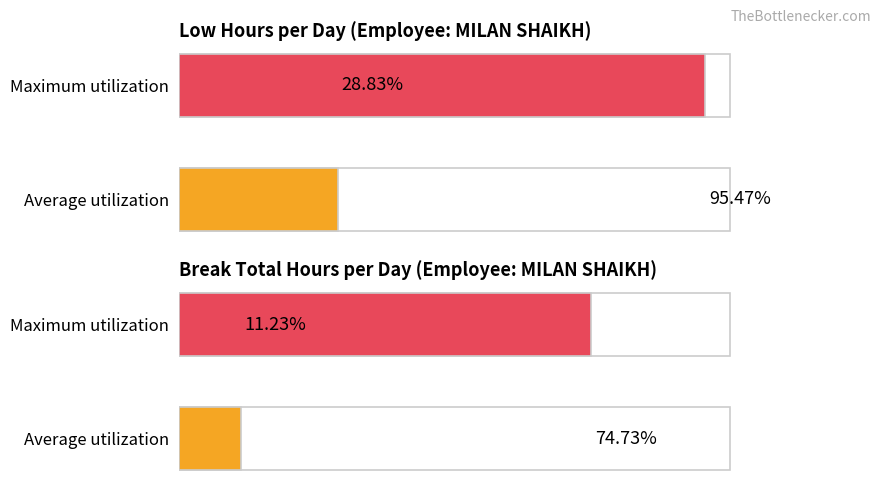

Which has a higher value, 16 or 6?

16